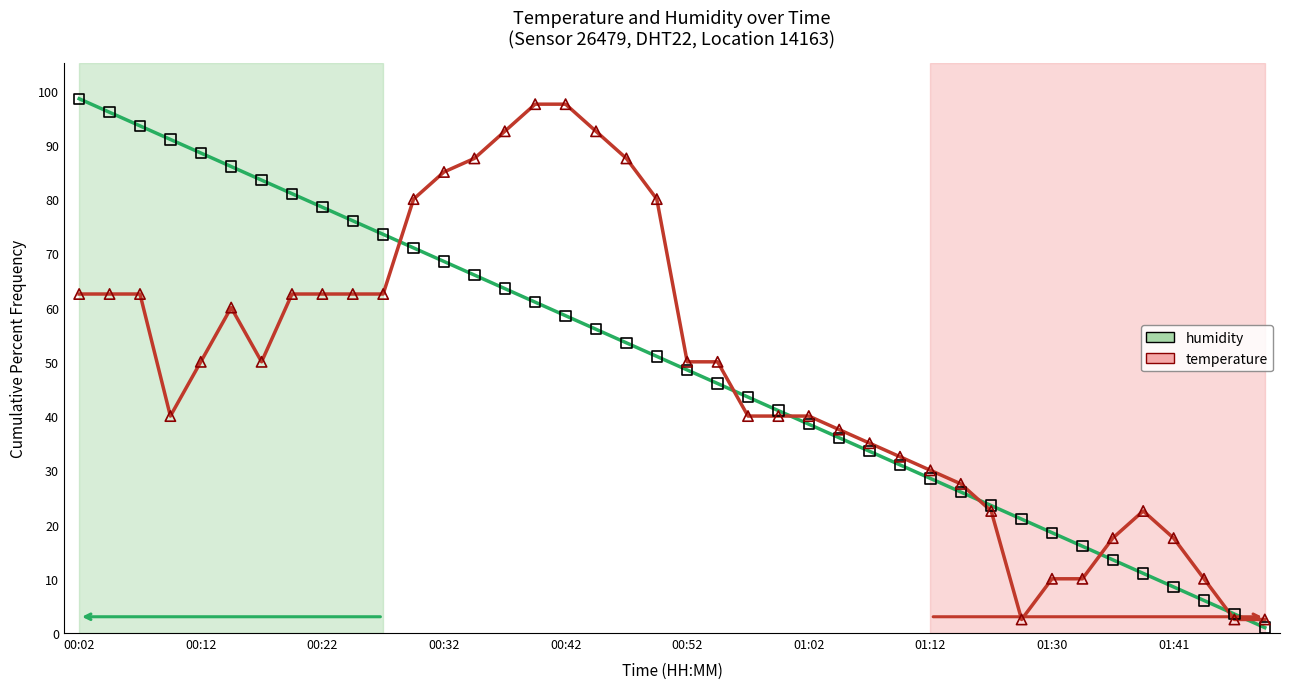

What is the maximum value shown in the chart?

98.5